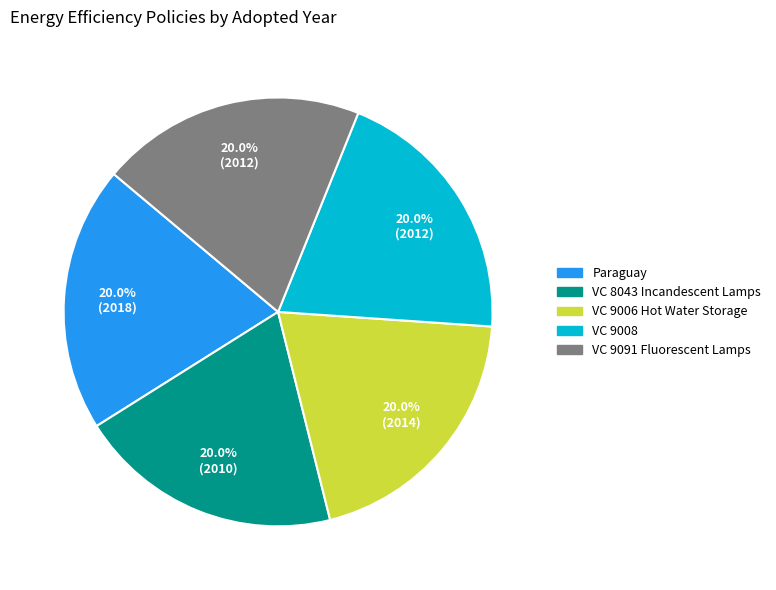

Is there a majority slice in this chart?

No